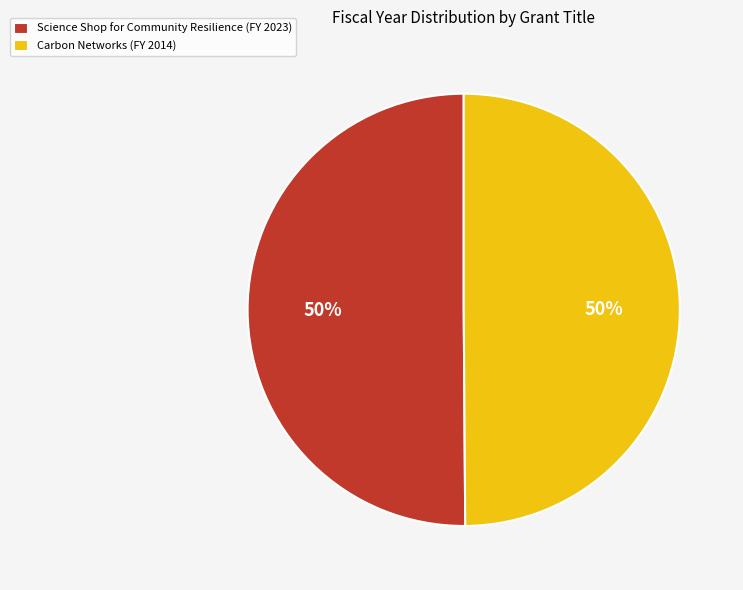

True or false: Carbon Networks accounts for 50% of the total.

True